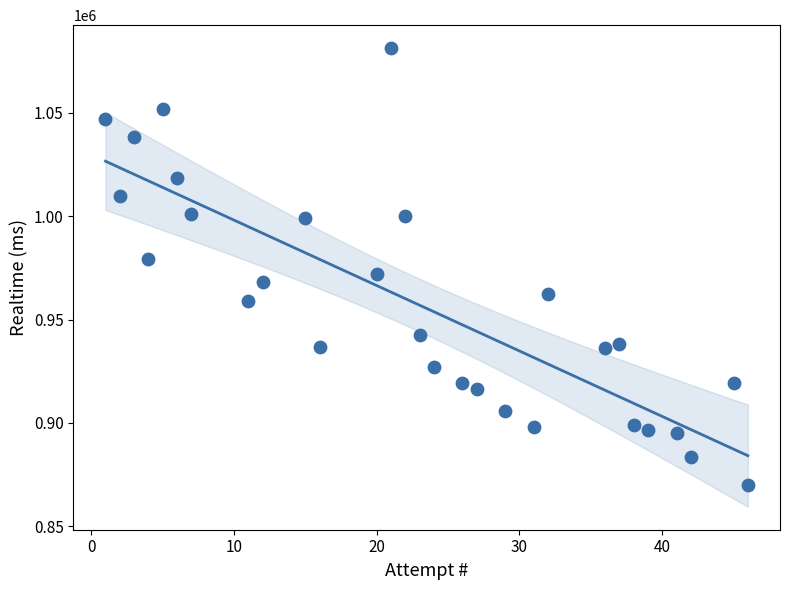

What is the range of Y values (max minus min)?

211542